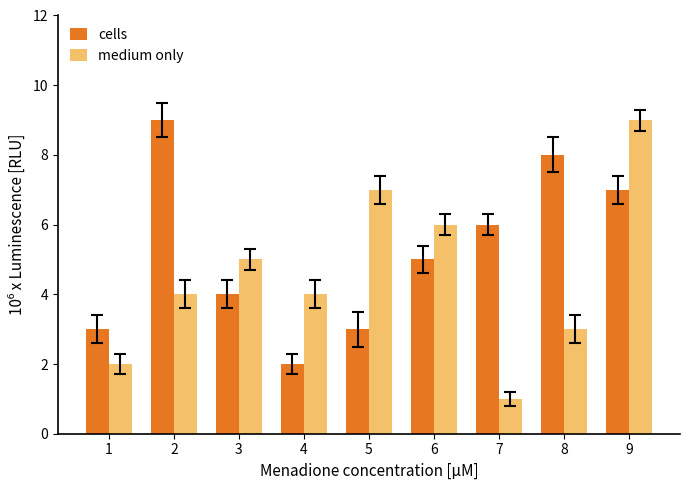

What are all the series names shown in the legend?

cells, medium only